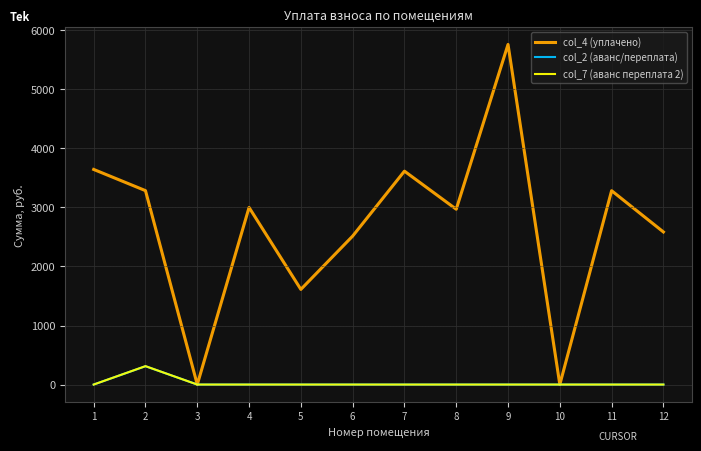

Which series has the largest total across all categories?

col_4 (уплачено)